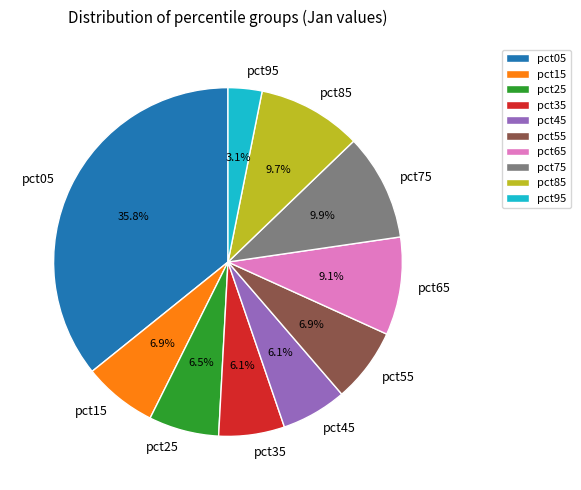

Is there a majority slice in this chart?

No